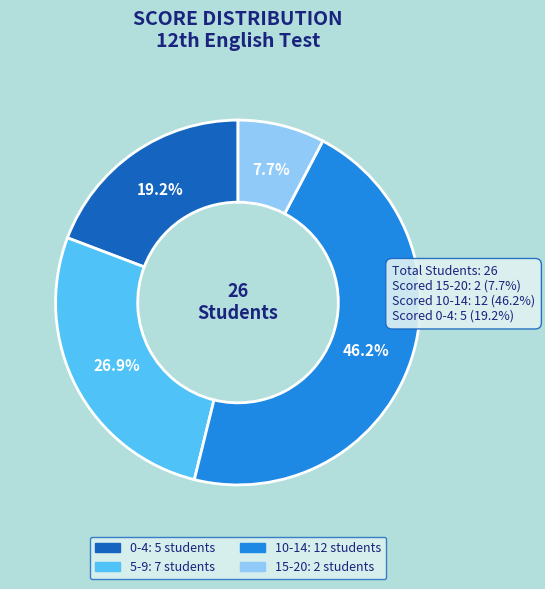

Which has a higher value, 0-4 or 15-20?

0-4